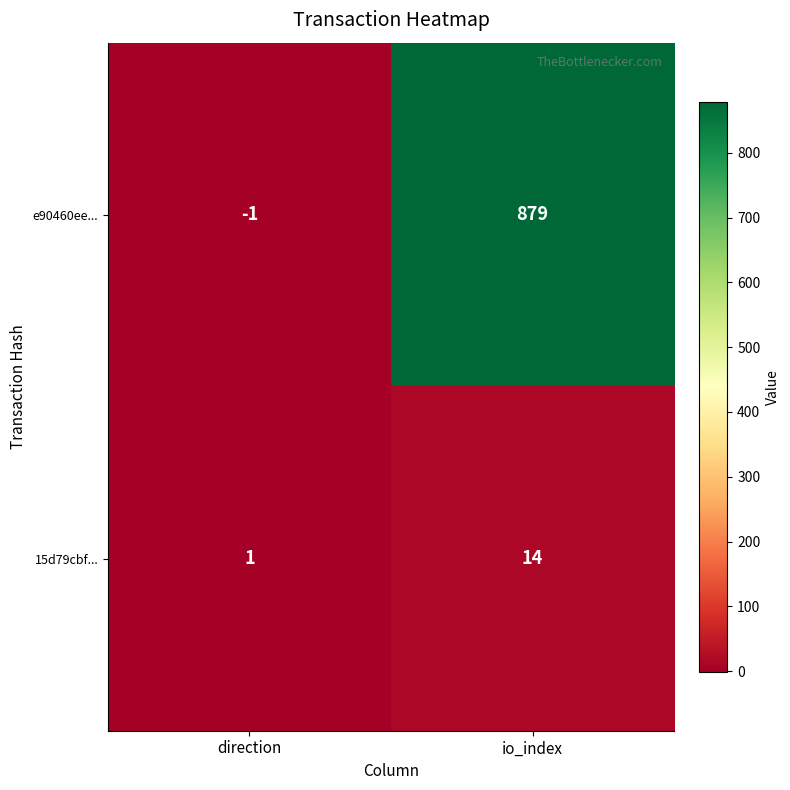

How many negative values does the e90460ee... series have?

1